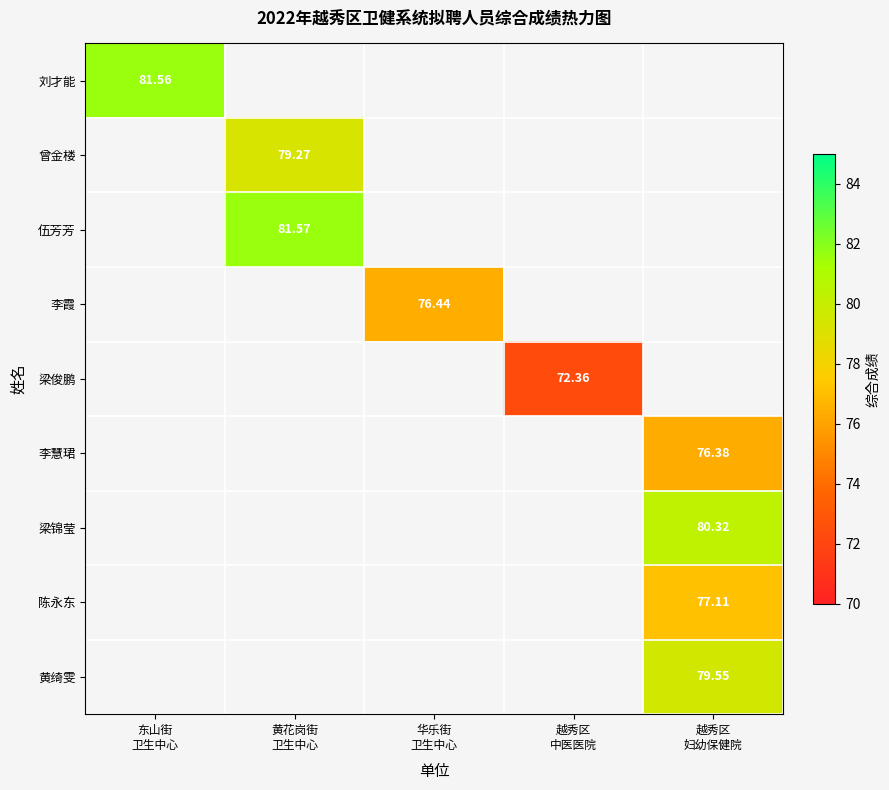

At how many categories does at least one series exceed 74?

4